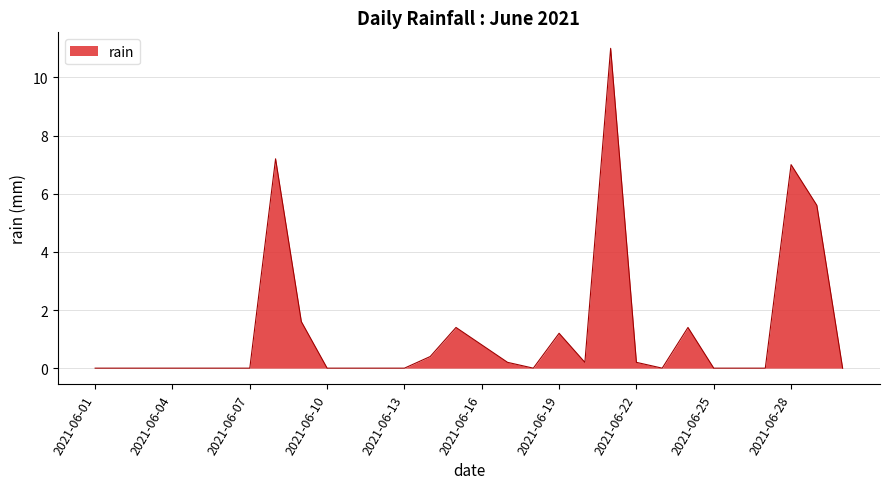

What is the sum of all values?

38.2